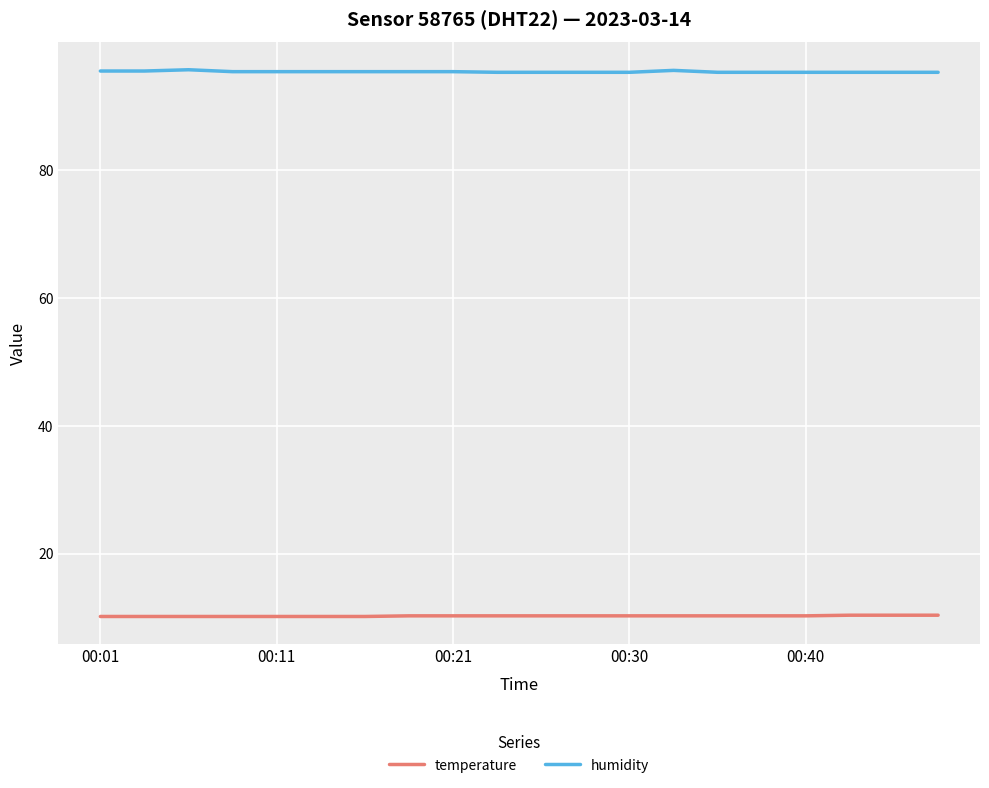

Rank the series by their average value, from lowest to highest.

temperature, humidity